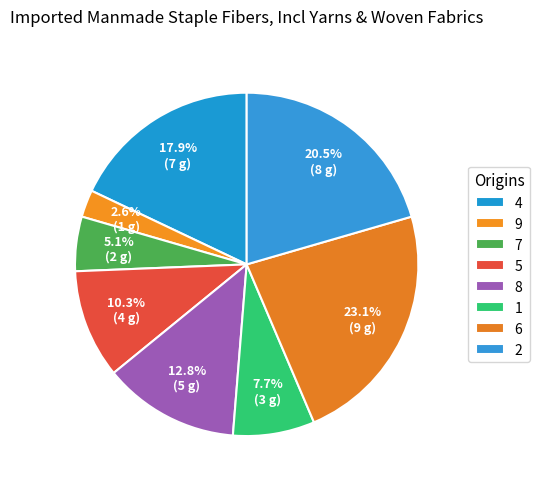

Count the number of slices in the pie.

8